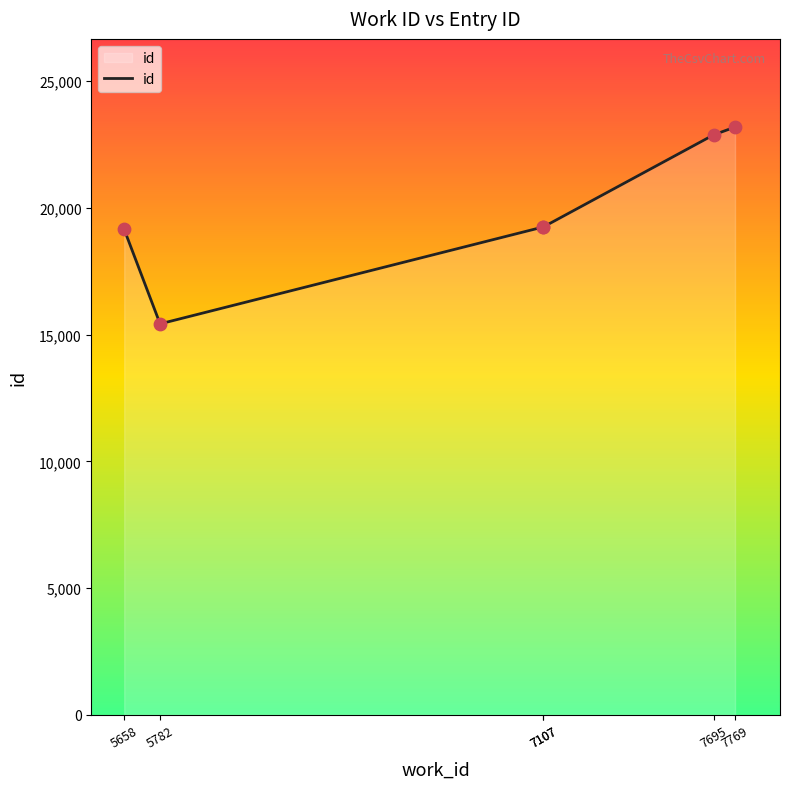

Between 7695 and 5782, which is larger?

7695